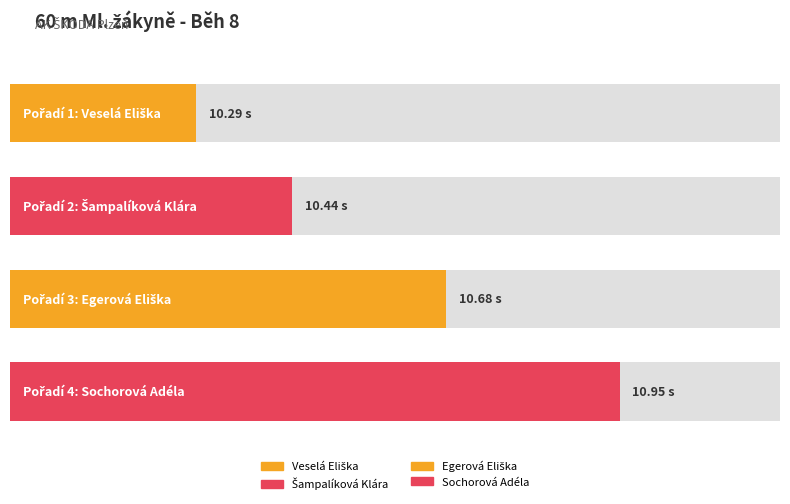

Rank the categories by value from lowest to highest.

Veselá Eliška, Šampalíková Klára, Egerová Eliška, Sochorová Adéla